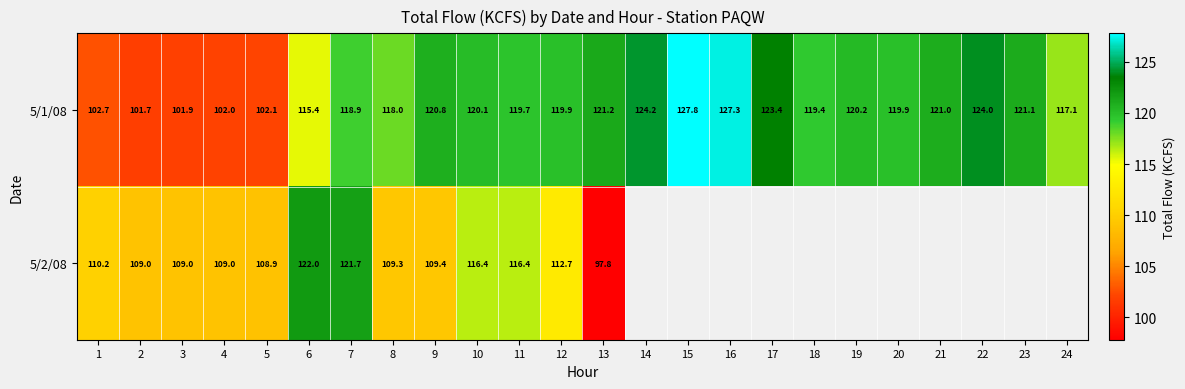

What is the difference between the maximum and minimum values in the 5/1/08 series?

26.1